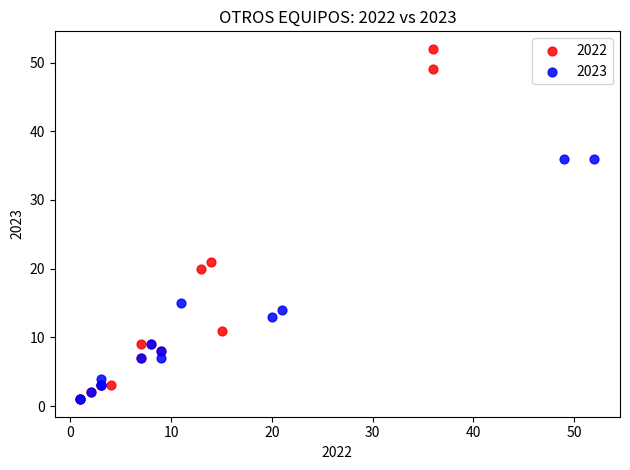

Which series has the widest spread of Y values?

2022